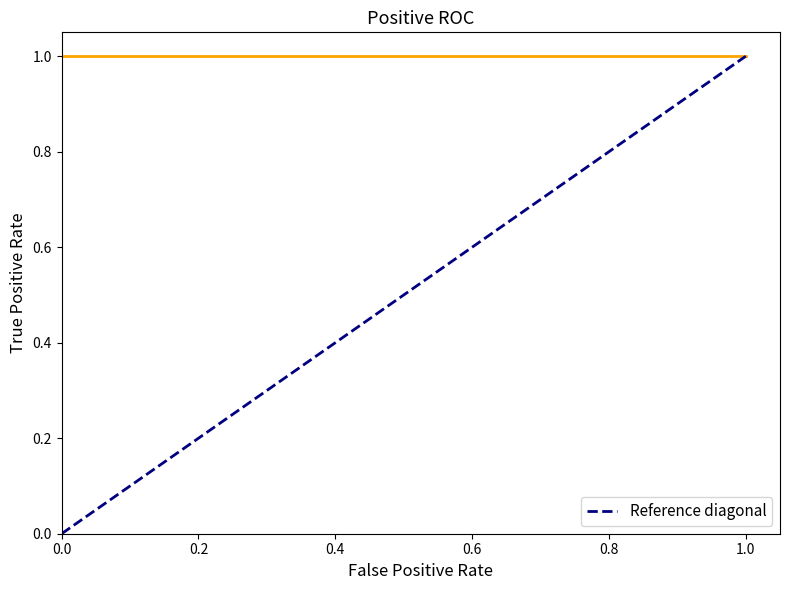

True or false: the data shows 2 at 0.2.

False